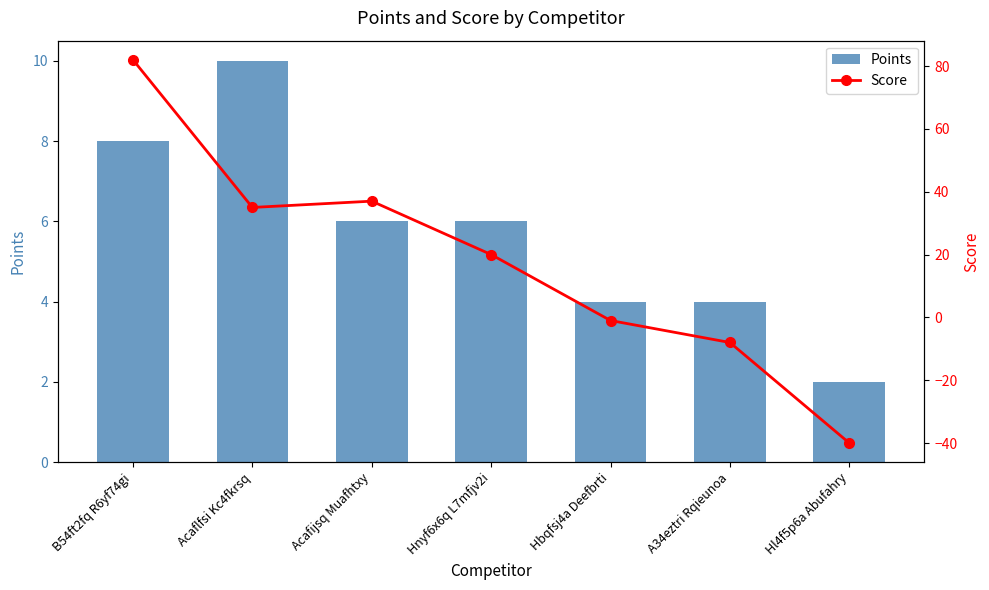

What is the difference between the highest and lowest values at A34eztri Rqieunoa?

12